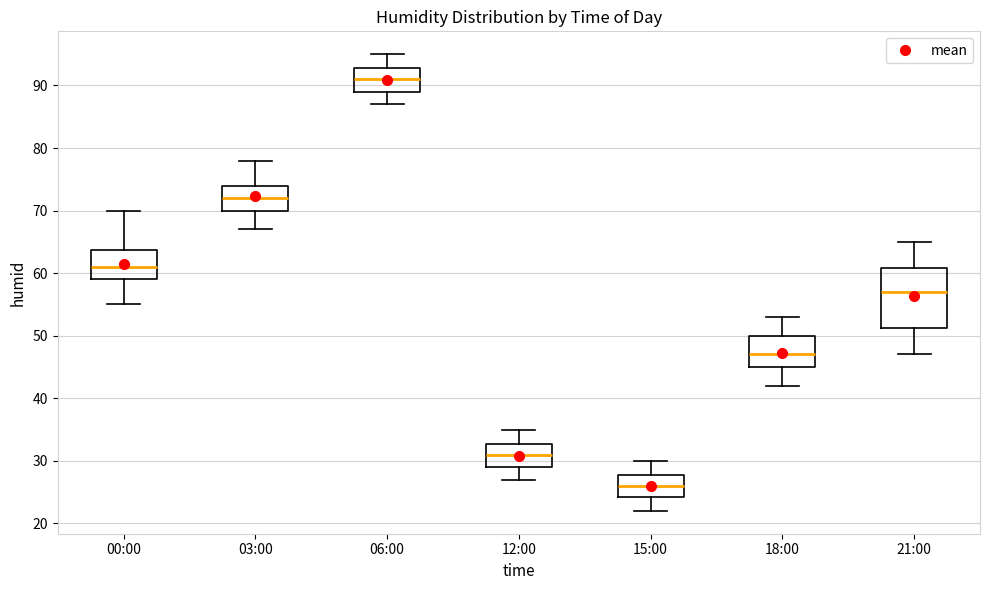

Comparing the boxes themselves (not the whiskers), which one is the tallest?

21:00